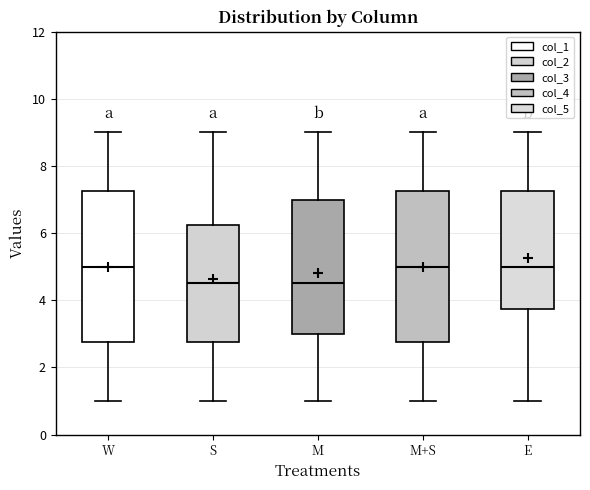

Reading left to right, transcribe this box plot: for each box, give where its median line is, the range the box spans, and where its two whiskers end, as read against the y-axis. The values are not printed on the chart, so give them approximately, as read against the axis.

W: median 5.0, box 2.8 to 7.2, whiskers 1.0 to 9.0
S: median 4.6, box 2.8 to 6.2, whiskers 1.0 to 9.0
M: median 4.6, box 3.0 to 7.0, whiskers 1.0 to 9.0
M+S: median 5.0, box 2.8 to 7.2, whiskers 1.0 to 9.0
E: median 5.0, box 3.8 to 7.2, whiskers 1.0 to 9.0